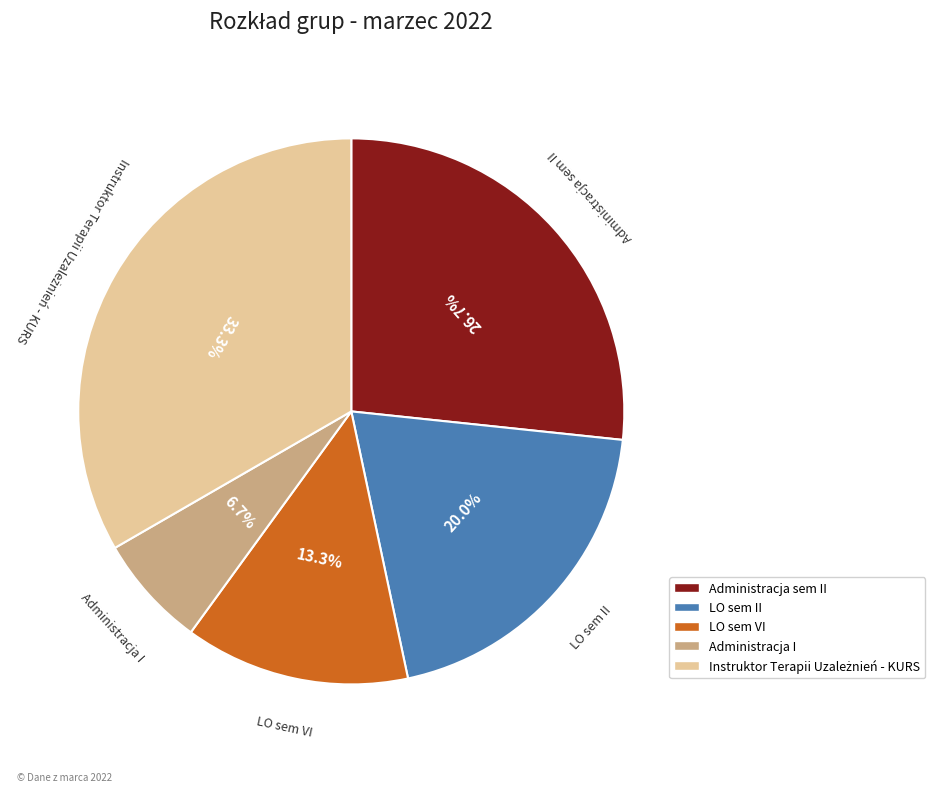

Does any single category account for the majority?

No